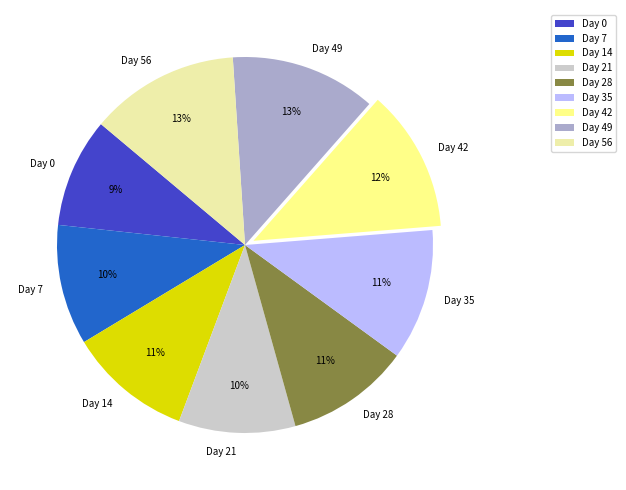

Count the number of slices in the pie.

9